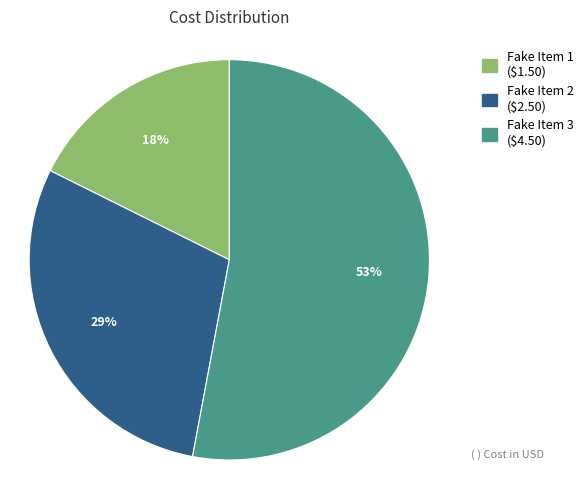

To the nearest percent, what is the difference between the Fake Item 1 and Fake Item 3 slice percentages?

35%